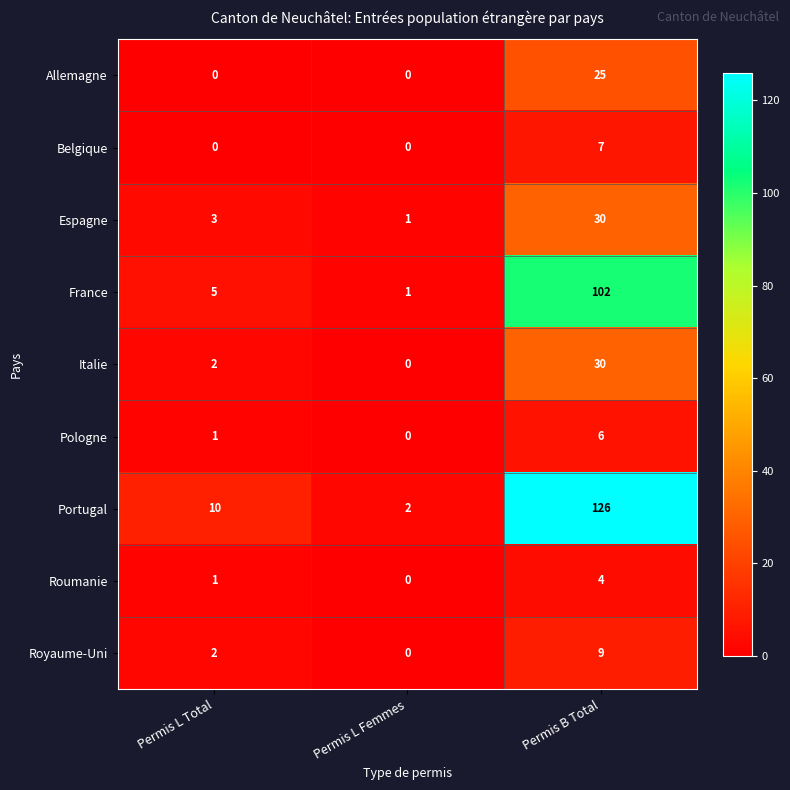

At which category is the sum across all series the highest?

Permis B Total